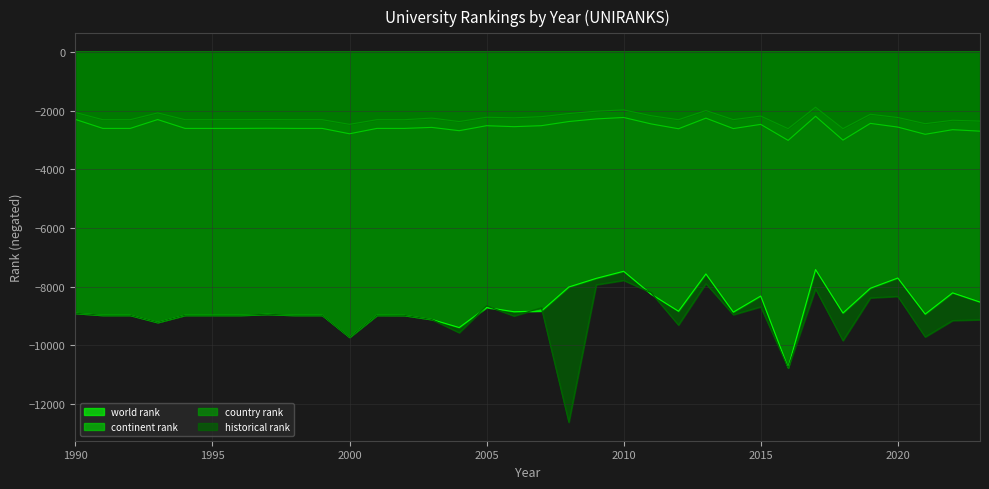

At which label does continent rank first exceed -2608?

1990